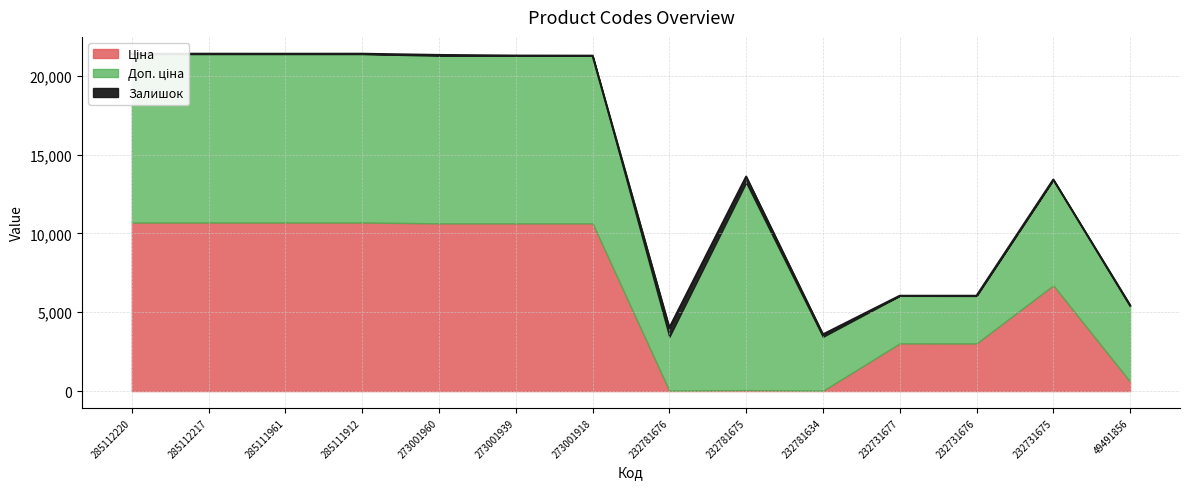

At which label is Доп. ціна closest to 8094?

232731675